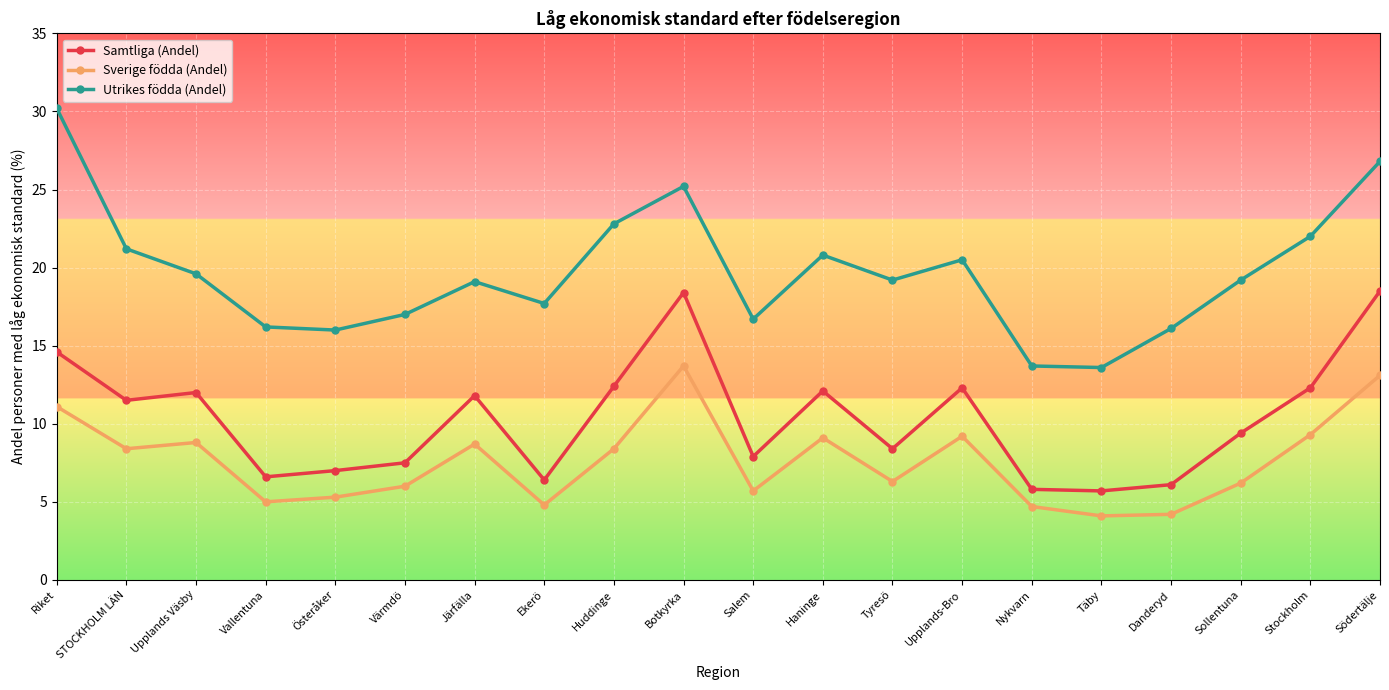

In Samtliga (Andel), how many points are higher than both neighbors (excluding endpoints)?

5